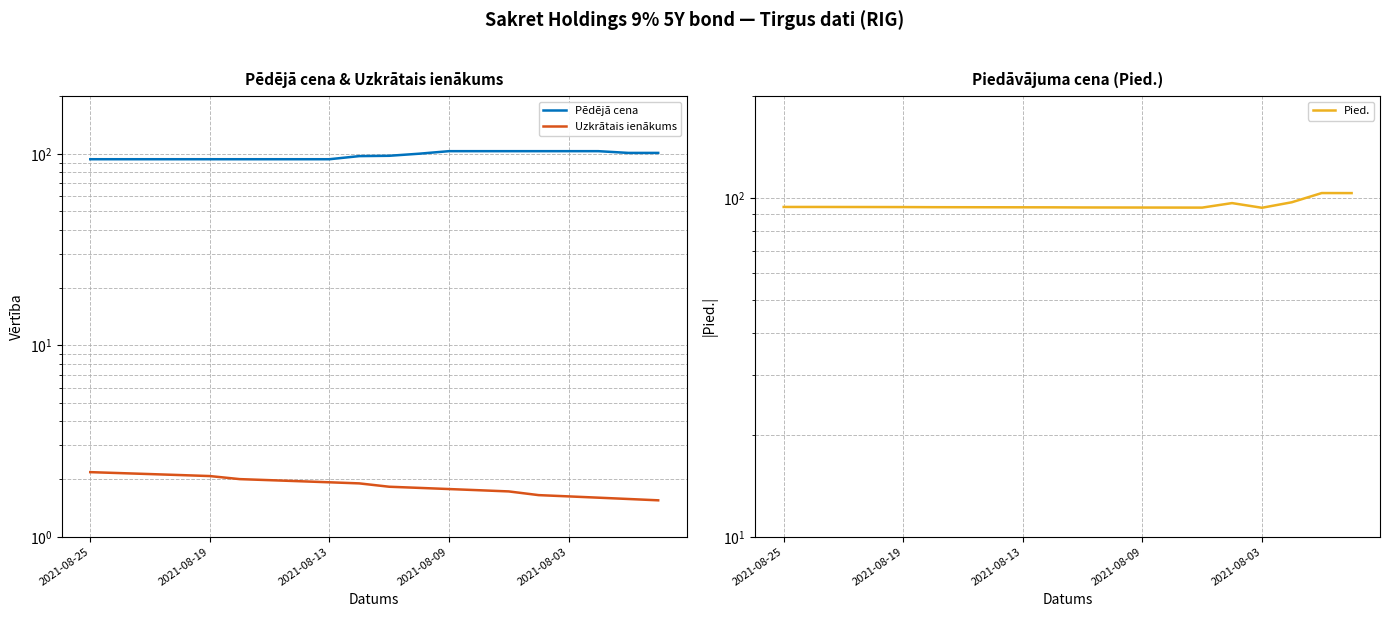

At how many categories does at least one series exceed 14?

20